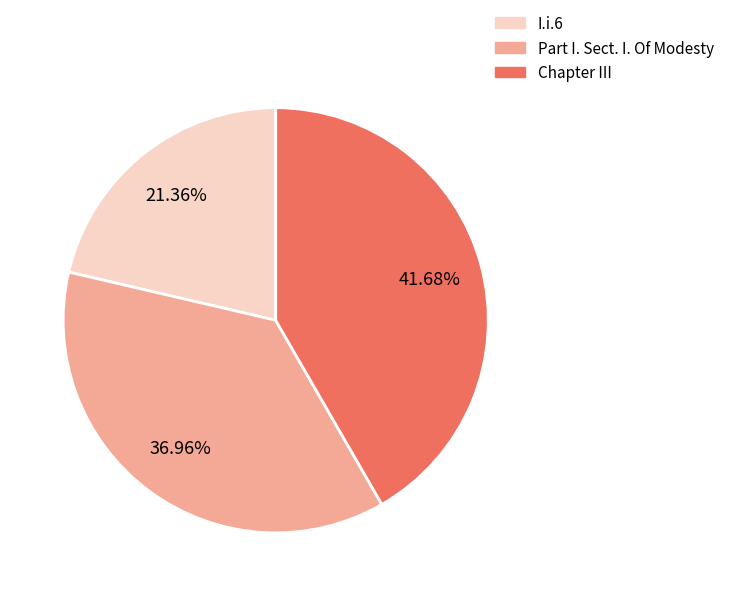

Which slice is the smallest?

I.i.6